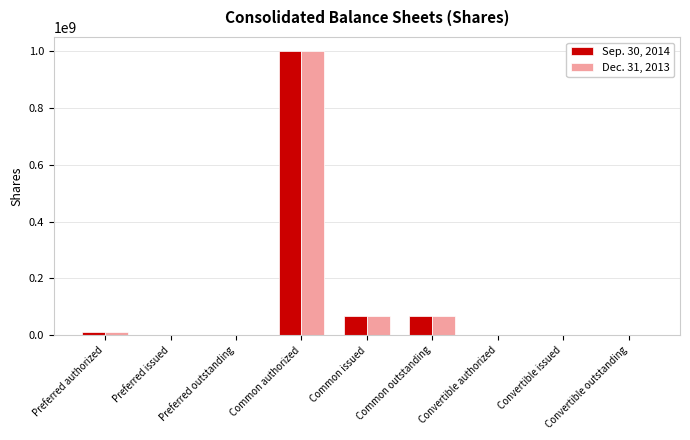

Is it true that Sep. 30, 2014 equals 10000000 at Preferred authorized?

True